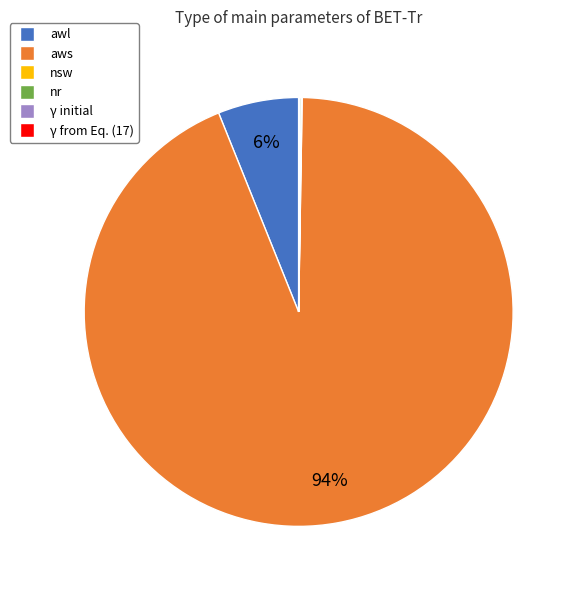

Which category accounts for the majority?

aws